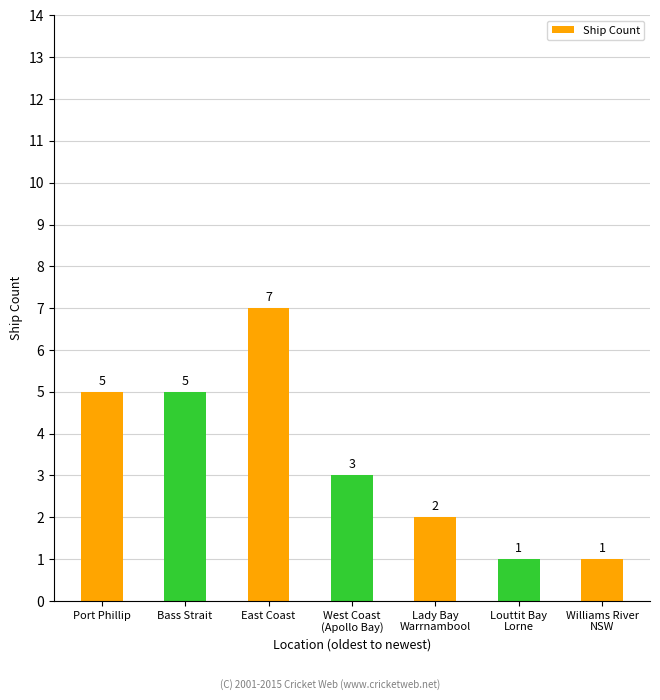

Which label corresponds to the largest value in the chart?

East Coast